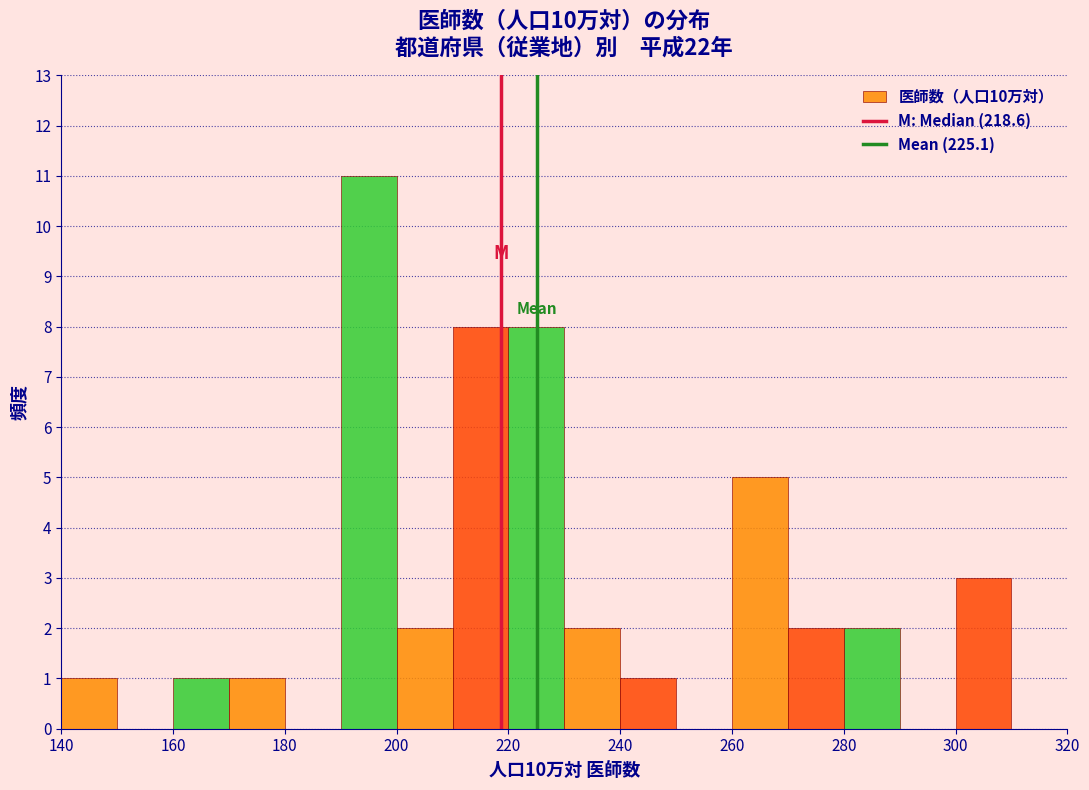

Which range on the x-axis has the tallest bar?

190 to 200